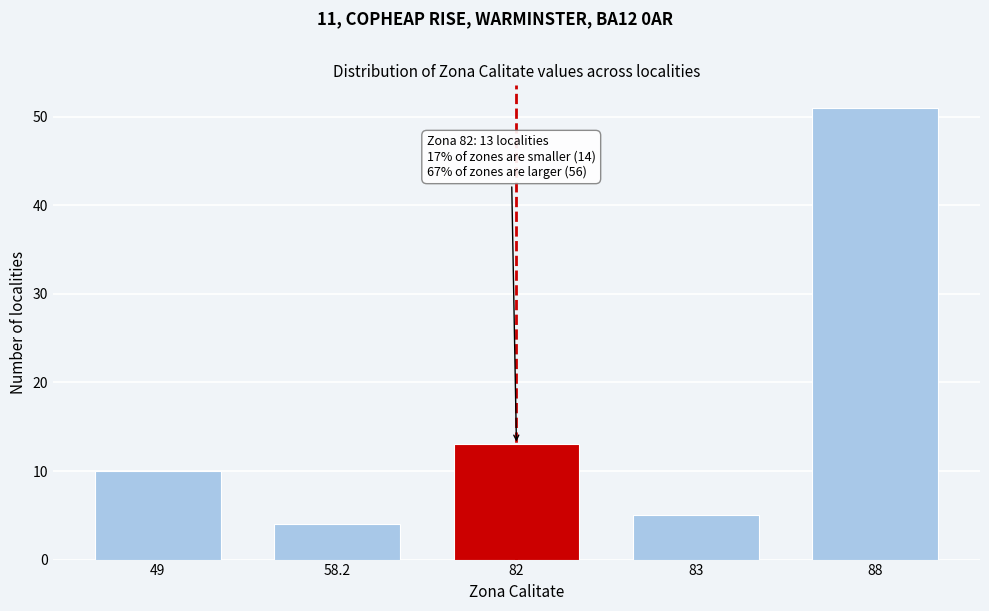

Reading left to right, list all the values displayed in this chart.

10	4	13	5	51